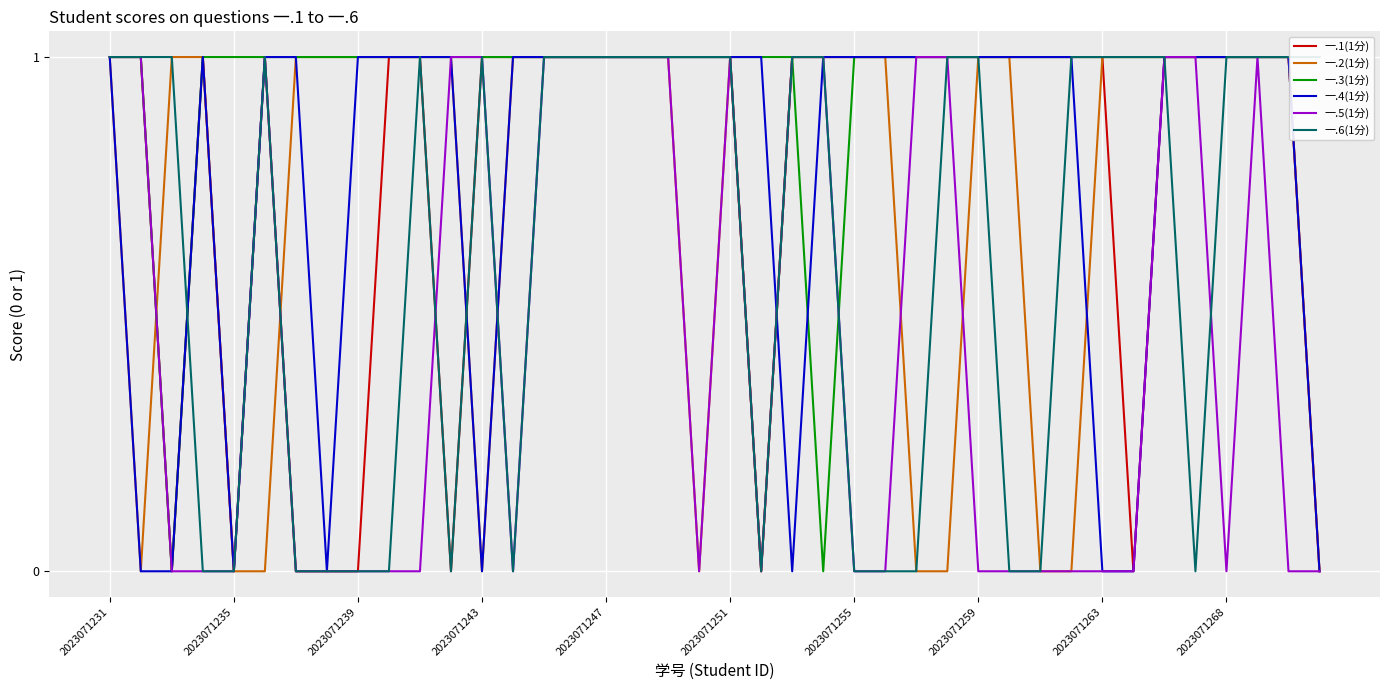

The value of 一.4(1分) at 17 is 0. True or false?

False